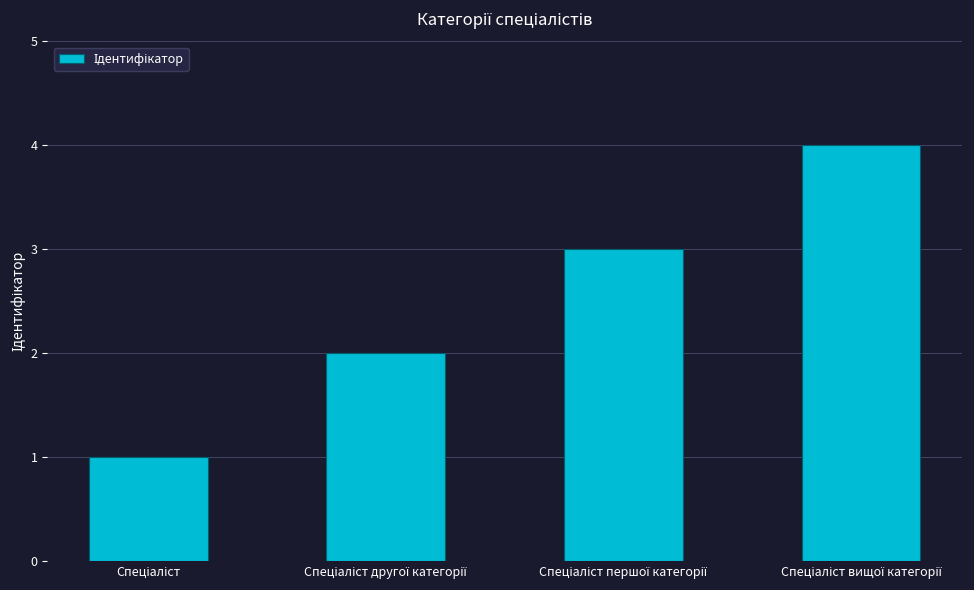

What is the difference between the maximum and minimum values?

3